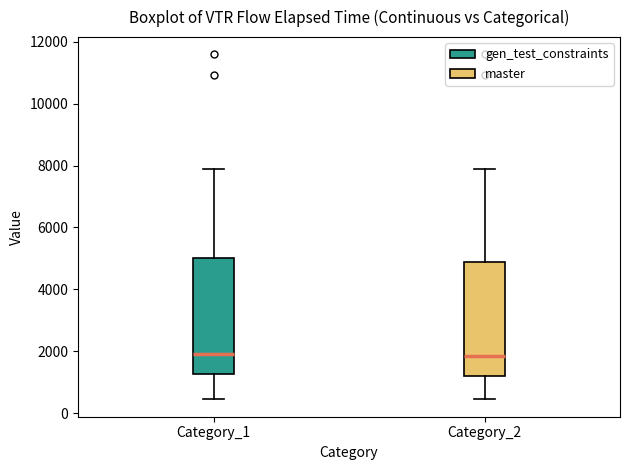

Reading left to right, read every box against the y-axis: the position of its median line, the range the box covers, and the ends of its whiskers. The values are not printed on the chart, so give them approximately, as read against the axis.

Category_1: median 2000, box 1200 to 5000, whiskers 400 to 7800
Category_2: median 1800, box 1200 to 4800, whiskers 400 to 7800